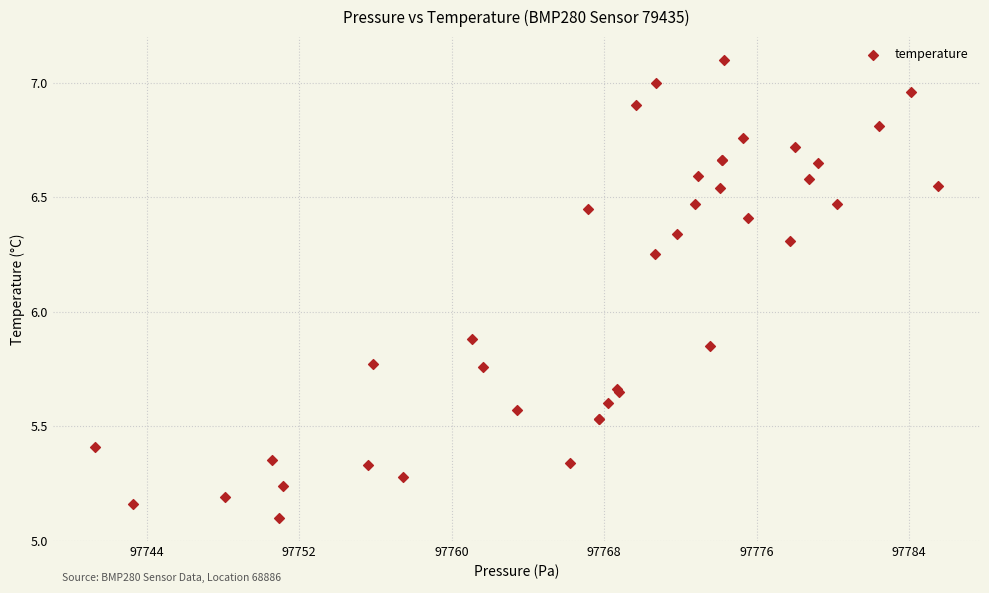

What Y value in the scatter plot is closest to 6?

5.9